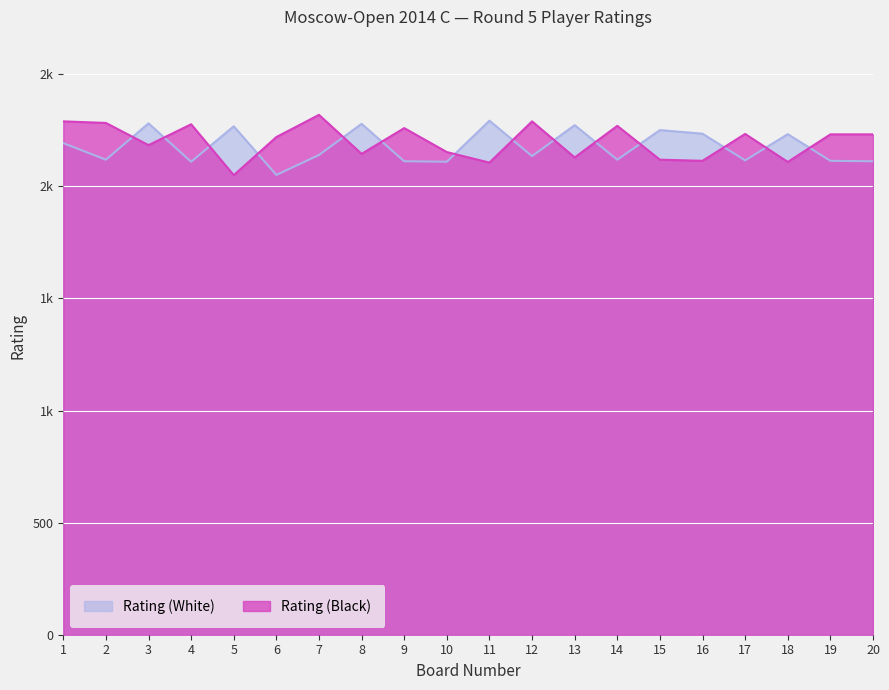

Reading left to right, extract all data points from this chart.

Rating (White): 2193	2119	2281	2110	2268	2051	2140	2279	2112	2110	2293	2135	2273	2119	2251	2235	2116	2233	2114	2112
Rating (Black): 2290	2283	2184	2277	2050	2220	2319	2145	2260	2153	2106	2290	2129	2270	2119	2114	2234	2109	2232	2232